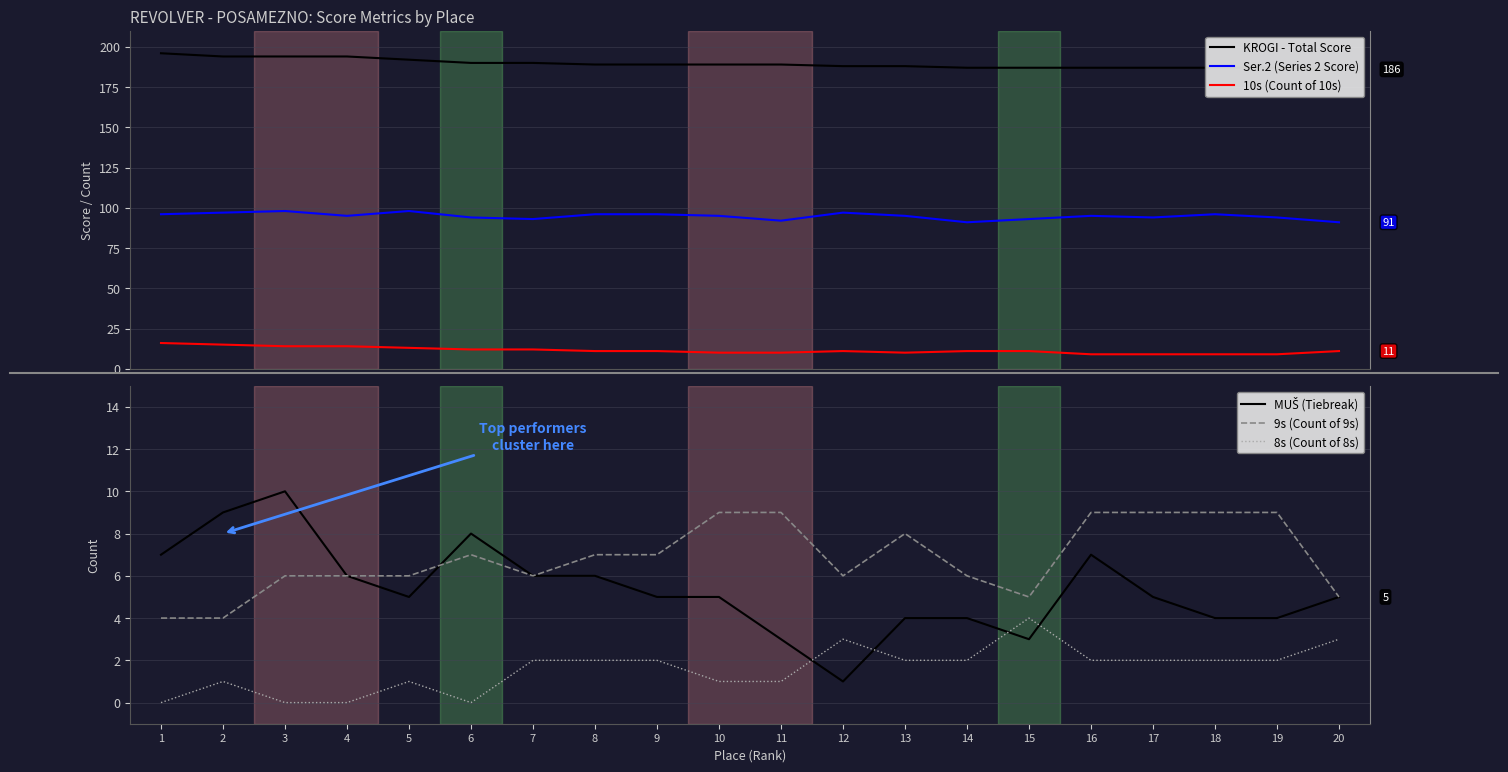

What is the difference between the maximum and minimum values in the 10s (Count of 10s) series?

7